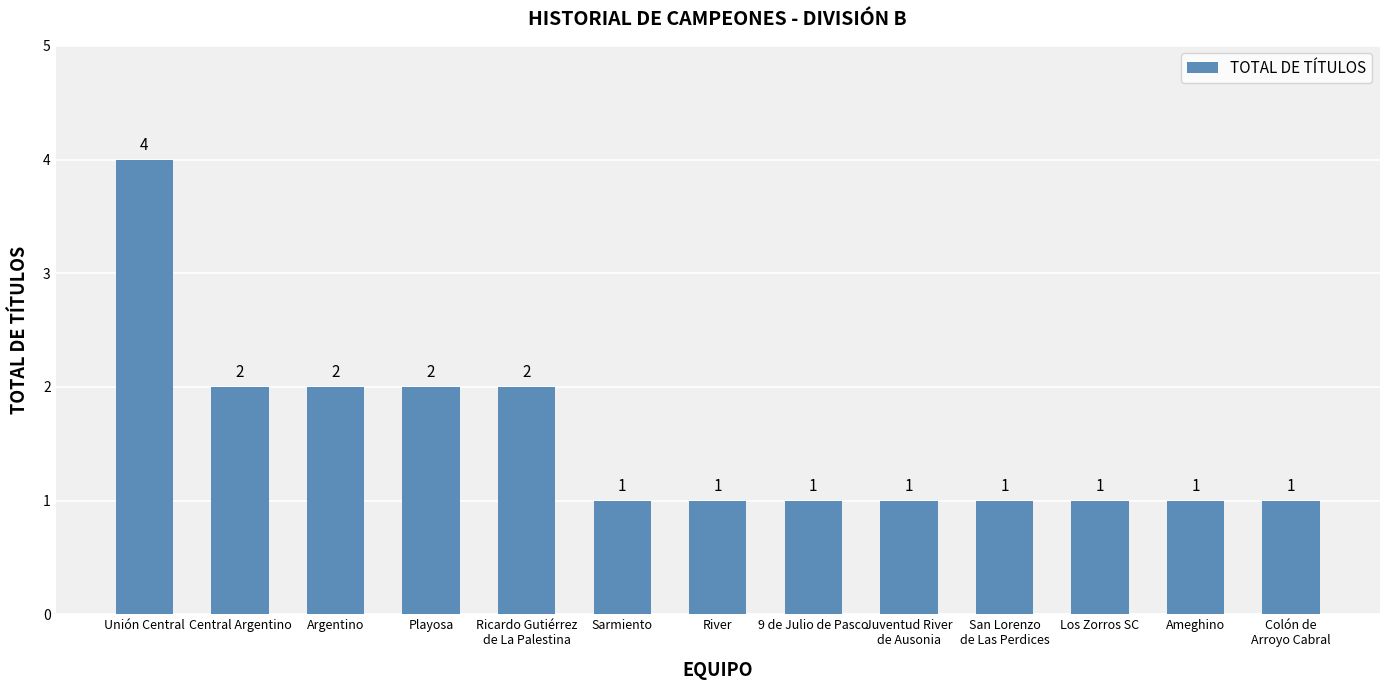

The value at Ameghino is 0. True or false?

False